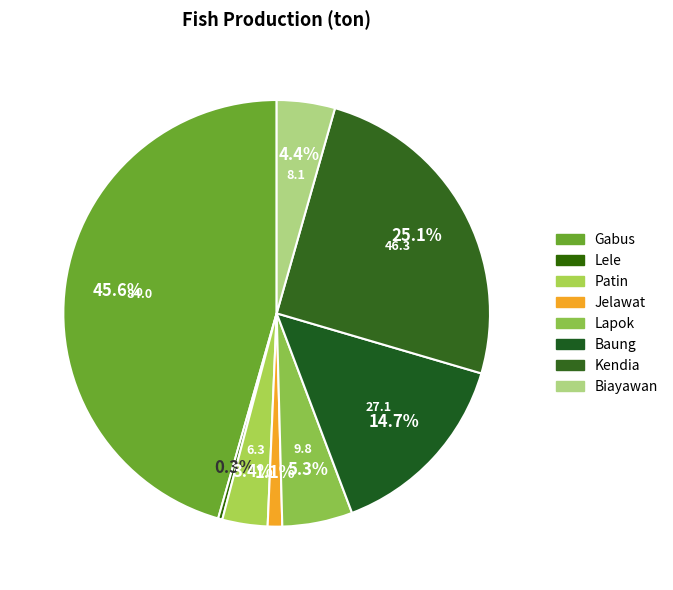

Is it true that Biayawan is 4% of the pie?

True